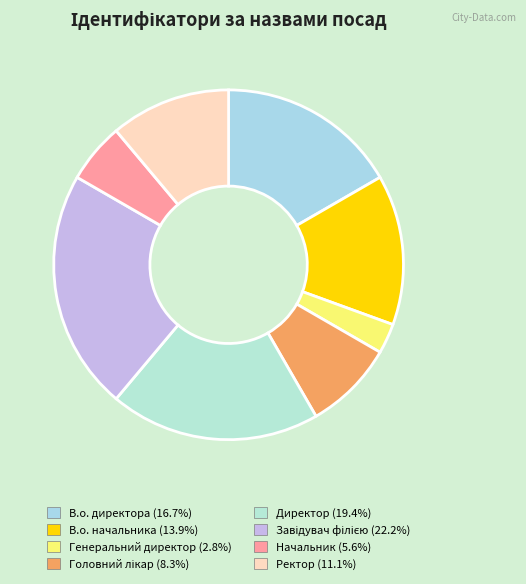

To the nearest percent, what is the combined percentage of Генеральний директор and Ректор?

14%